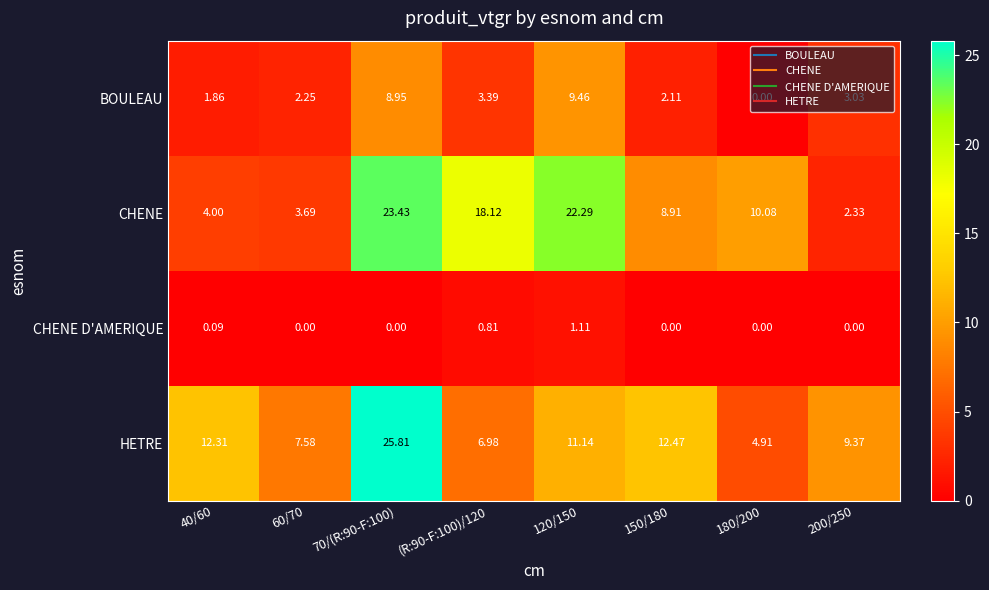

Which series has the largest total across all categories?

CHENE